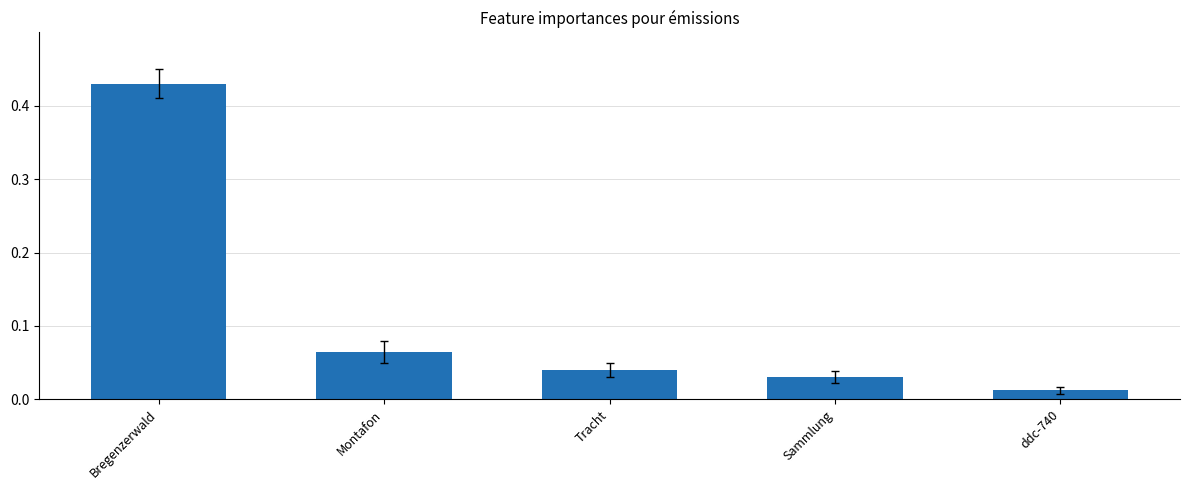

List the labels in order of value, largest first.

Bregenzerwald, Montafon, Tracht, Sammlung, ddc-740